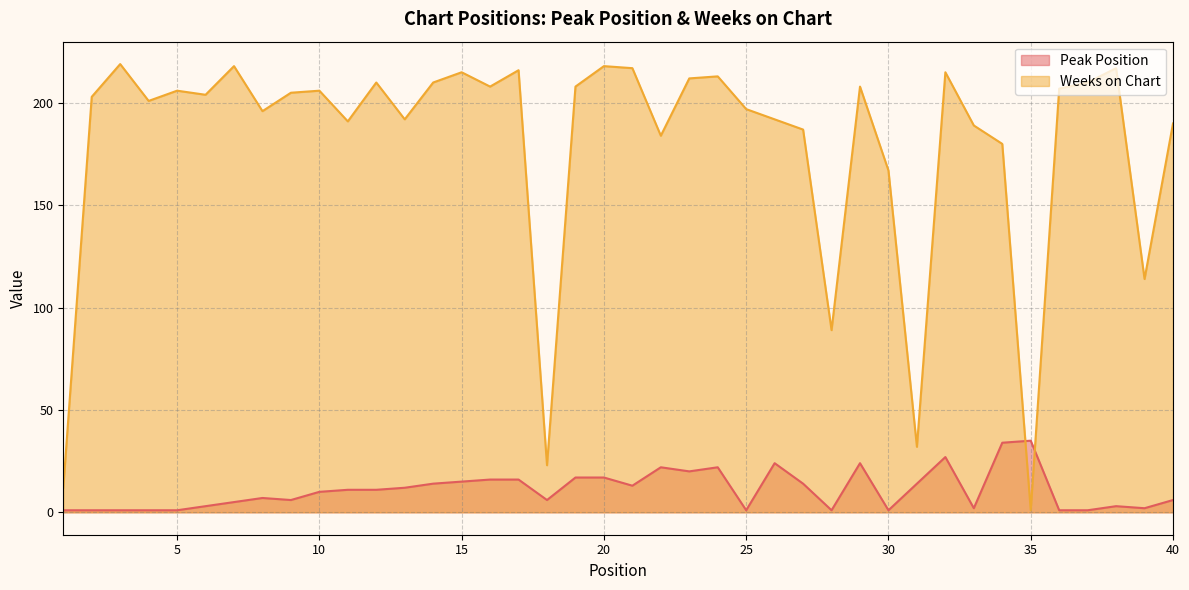

Is it true that Peak Position equals 2 at 25?

False